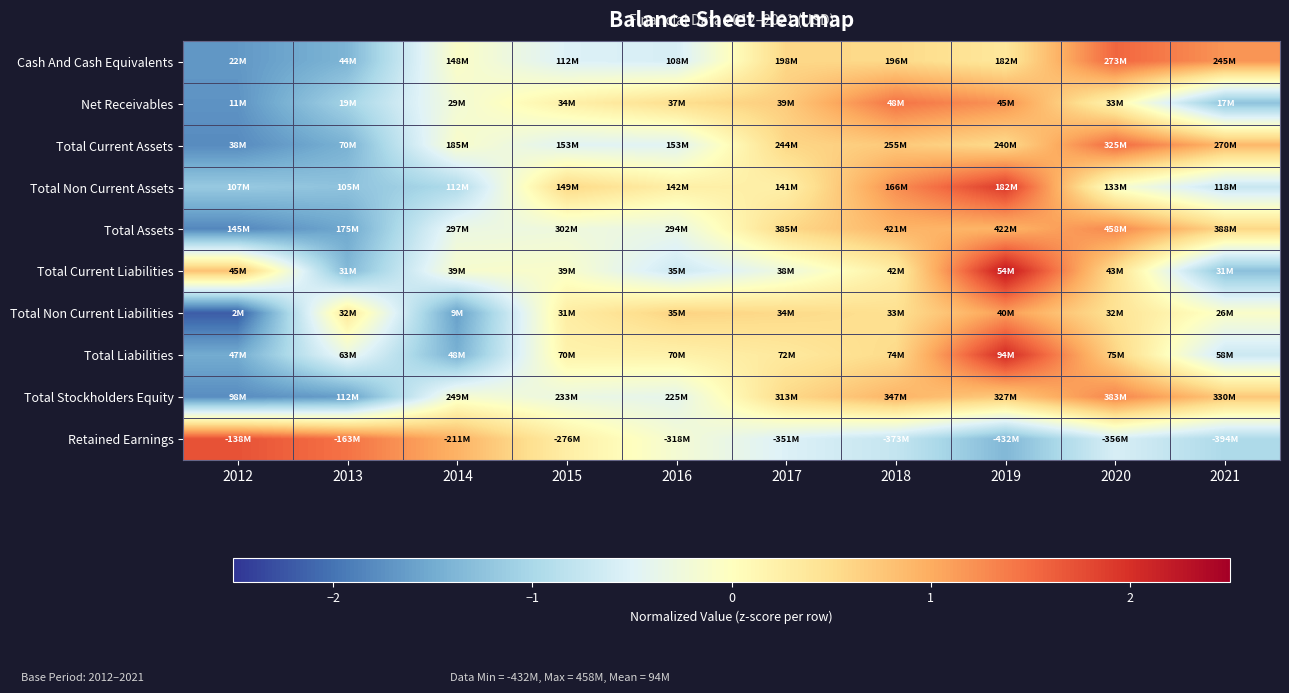

Reading left to right, list all the values displayed in this chart.

Cash And Cash Equivalents: 2012=-1.7	2013=-1.4	2014=-0.1	2015=-0.5	2016=-0.6	2017=0.6	2018=0.6	2019=0.4	2020=1.6	2021=1.2
Net Receivables: 2012=-1.7	2013=-1.1	2014=-0.2	2015=0.2	2016=0.5	2017=0.7	2018=1.4	2019=1.2	2020=0.2	2021=-1.2
Total Current Assets: 2012=-1.8	2013=-1.4	2014=-0.1	2015=-0.5	2016=-0.5	2017=0.6	2018=0.7	2019=0.5	2020=1.5	2021=0.9
Total Non Current Assets: 2012=-1.2	2013=-1.3	2014=-1.0	2015=0.6	2016=0.2	2017=0.2	2018=1.2	2019=1.9	2020=-0.1	2021=-0.7
Total Assets: 2012=-1.8	2013=-1.5	2014=-0.3	2015=-0.3	2016=-0.3	2017=0.6	2018=0.9	2019=0.9	2020=1.3	2021=0.6
Total Current Liabilities: 2012=0.8	2013=-1.4	2014=-0.1	2015=-0.1	2016=-0.7	2017=-0.3	2018=0.3	2019=2.2	2020=0.5	2021=-1.3
Total Non Current Liabilities: 2012=-2.2	2013=0.4	2014=-1.6	2015=0.3	2016=0.6	2017=0.6	2018=0.5	2019=1.1	2020=0.4	2021=-0.1
Total Liabilities: 2012=-1.5	2013=-0.3	2014=-1.4	2015=0.2	2016=0.2	2017=0.3	2018=0.5	2019=2.0	2020=0.6	2021=-0.7
Total Stockholders Equity: 2012=-1.8	2013=-1.6	2014=-0.1	2015=-0.3	2016=-0.4	2017=0.6	2018=0.9	2019=0.7	2020=1.3	2021=0.7
Retained Earnings: 2012=1.7	2013=1.4	2014=0.9	2015=0.3	2016=-0.2	2017=-0.5	2018=-0.8	2019=-1.4	2020=-0.6	2021=-1.0